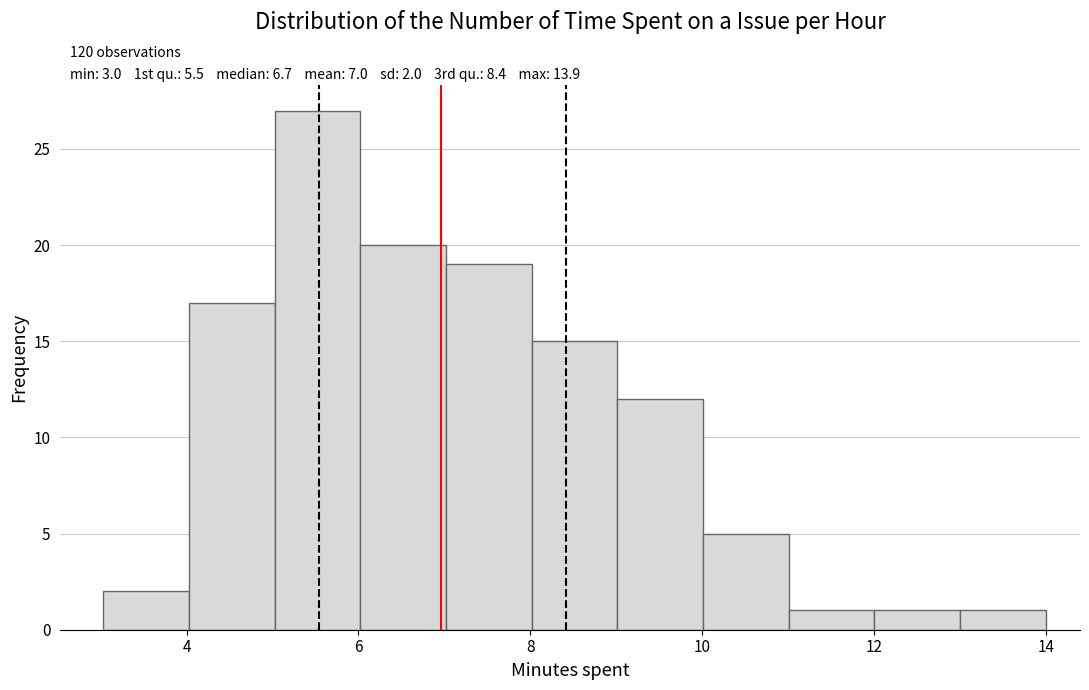

Which range on the x-axis has the tallest bar?

5 to 6